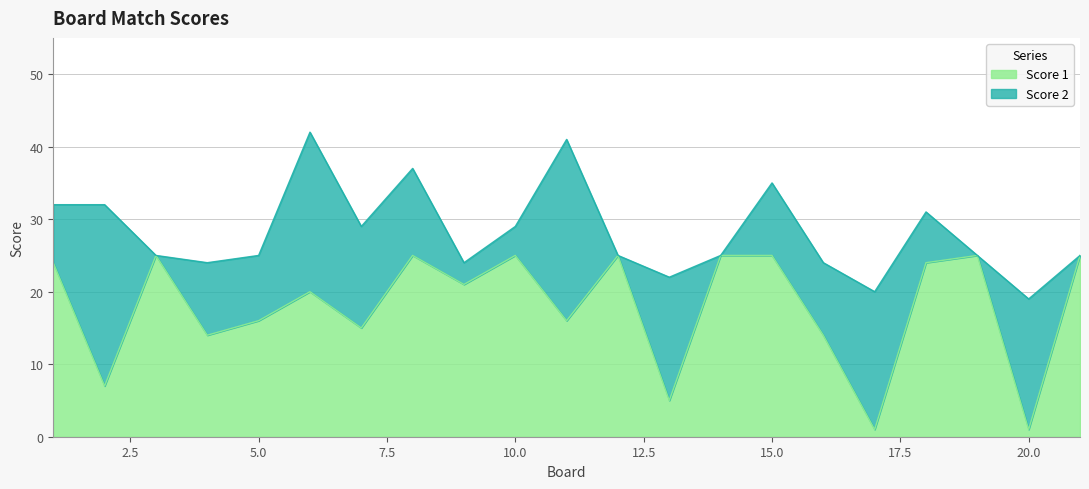

Approximately how many times larger is the value at 4 compared to 21?

0.6